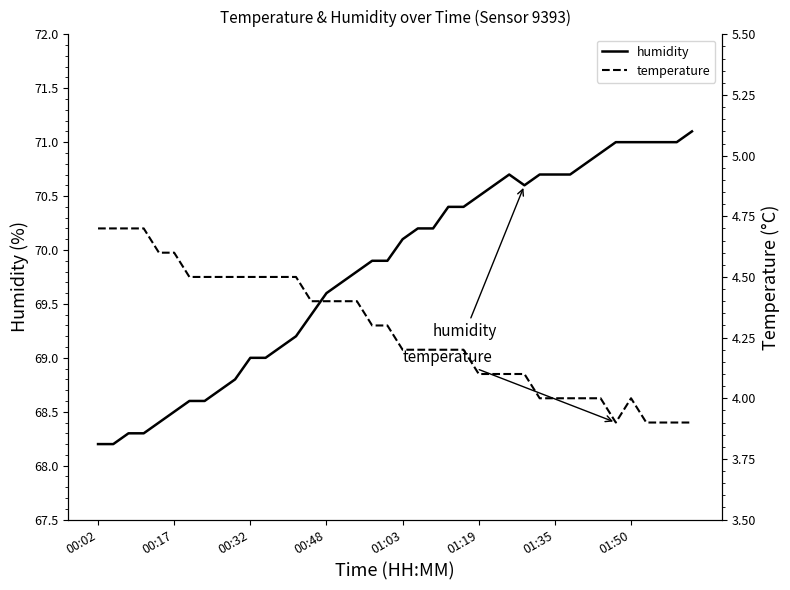

Does the chart have visible grid lines?

No